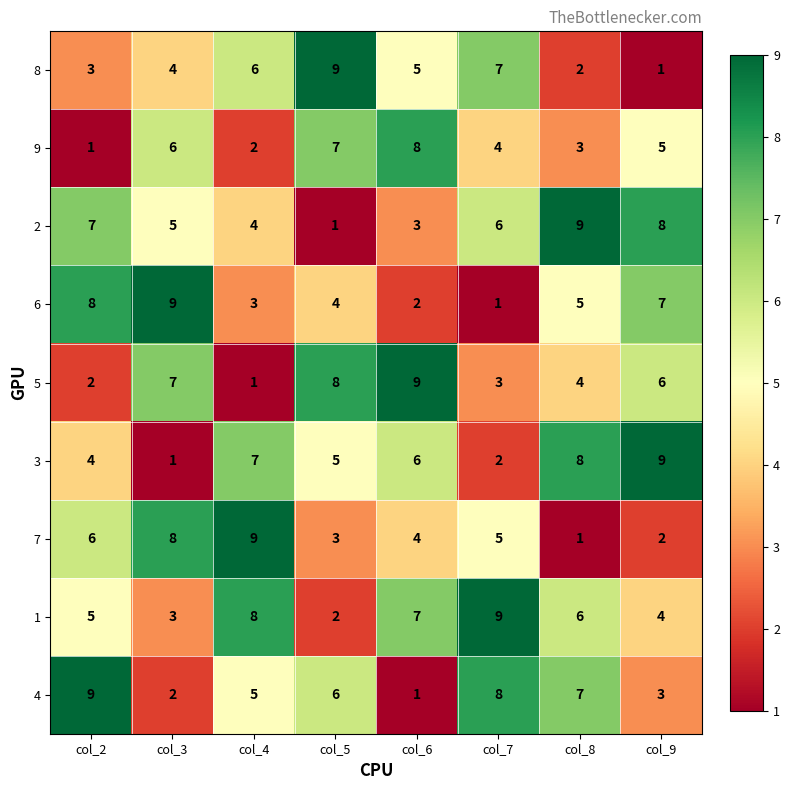

Which series changed the most between col_3 and col_7?

6